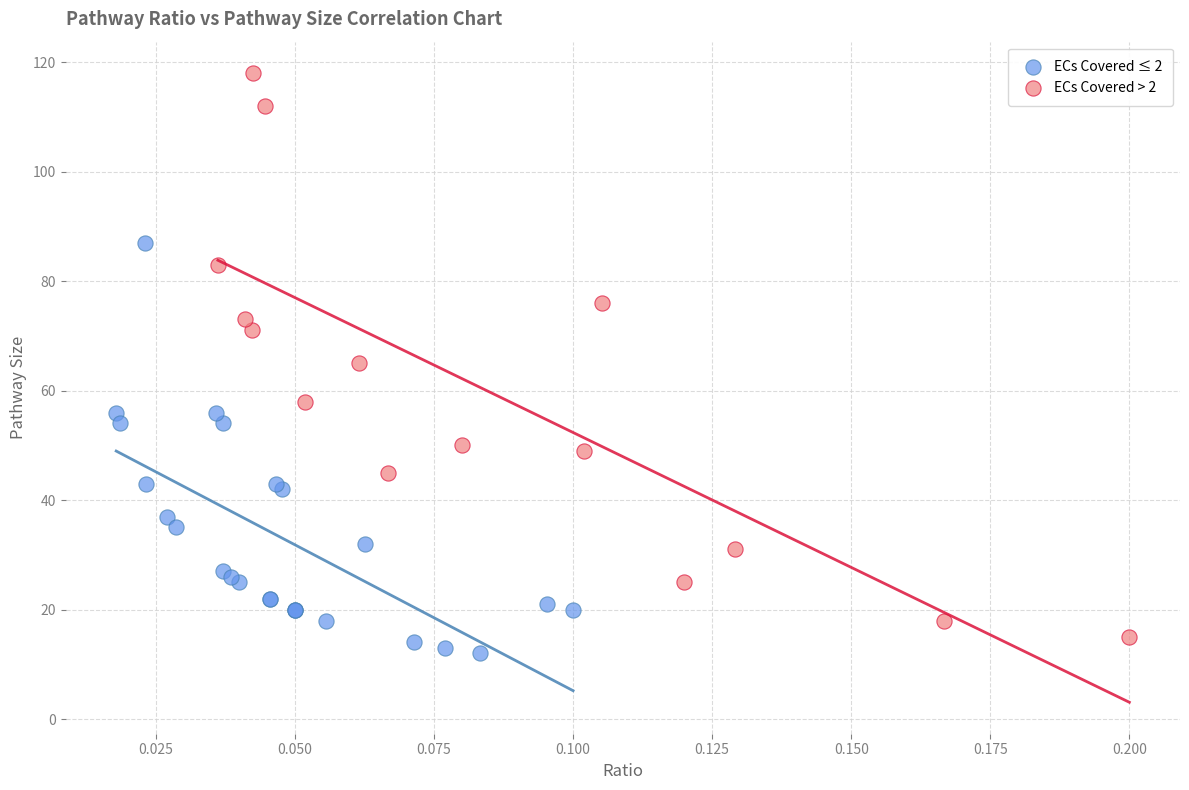

Which series has the largest Y range (max minus min)?

ECs Covered > 2